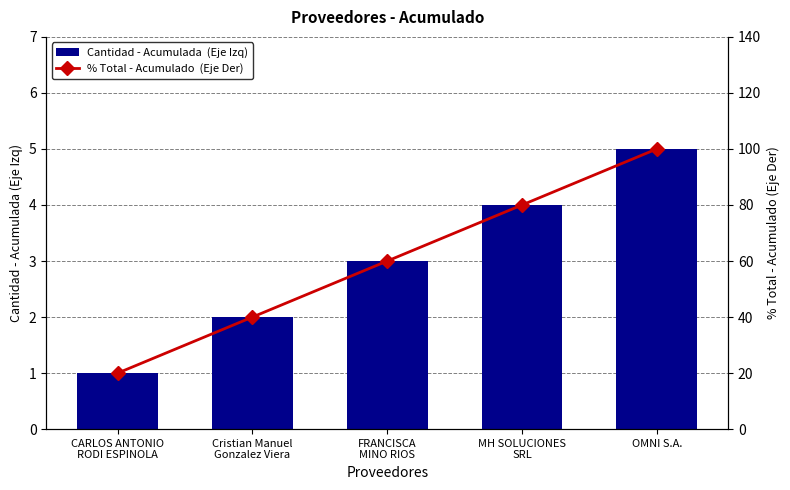

What is the difference between the maximum and minimum values in the % Total - Acumulado  (Eje Der) series?

80